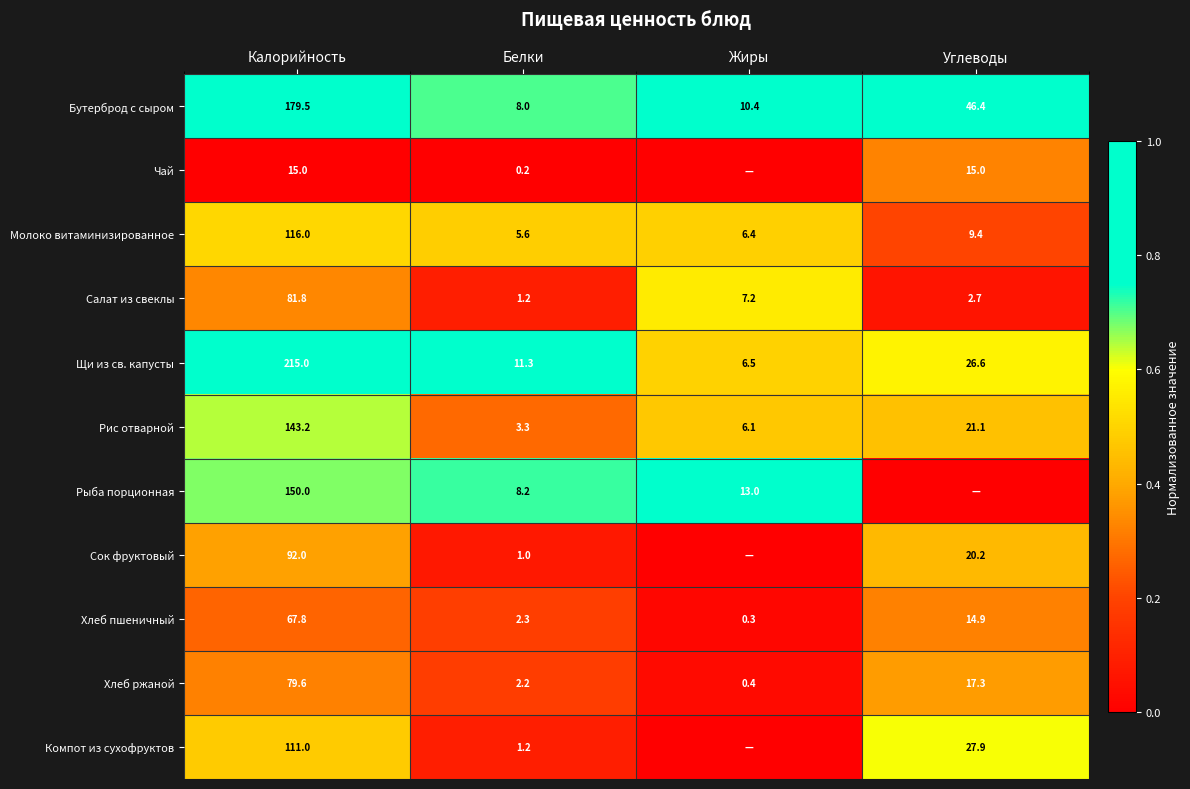

What is the sum of the Салат из свеклы values at Белки and Калорийность?

83.0